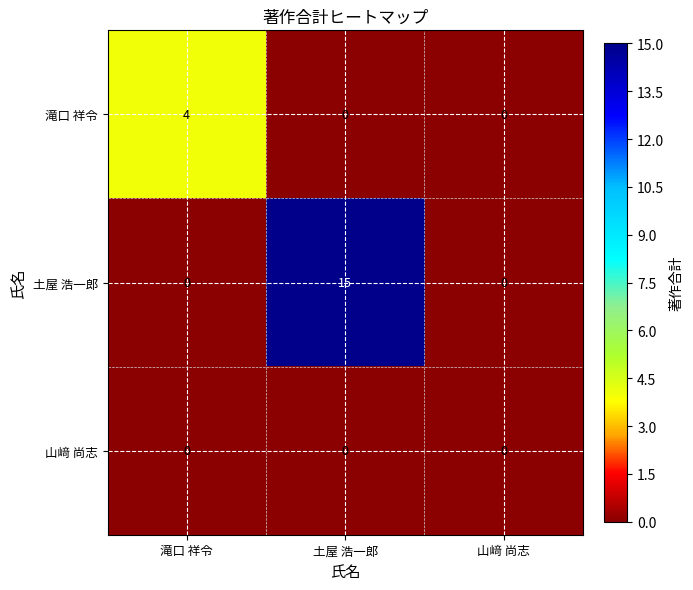

True or false: 山﨑 尚志 has a value of 0 at 山﨑 尚志.

True